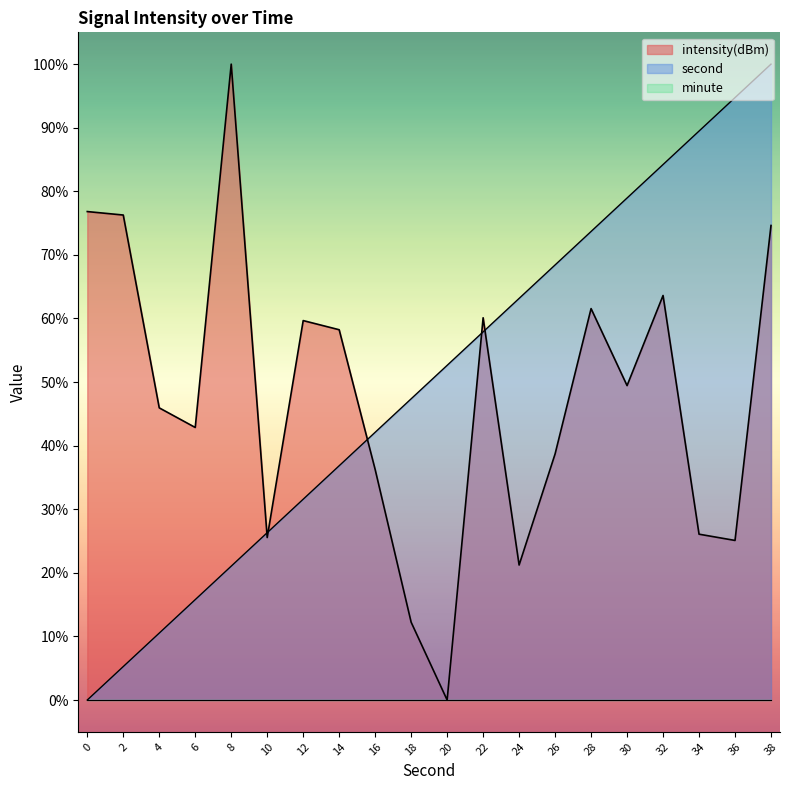

Rank the categories by second value from highest to lowest.

38, 36, 34, 32, 30, 28, 26, 24, 22, 20, 18, 16, 14, 12, 10, 8, 6, 4, 2, 0